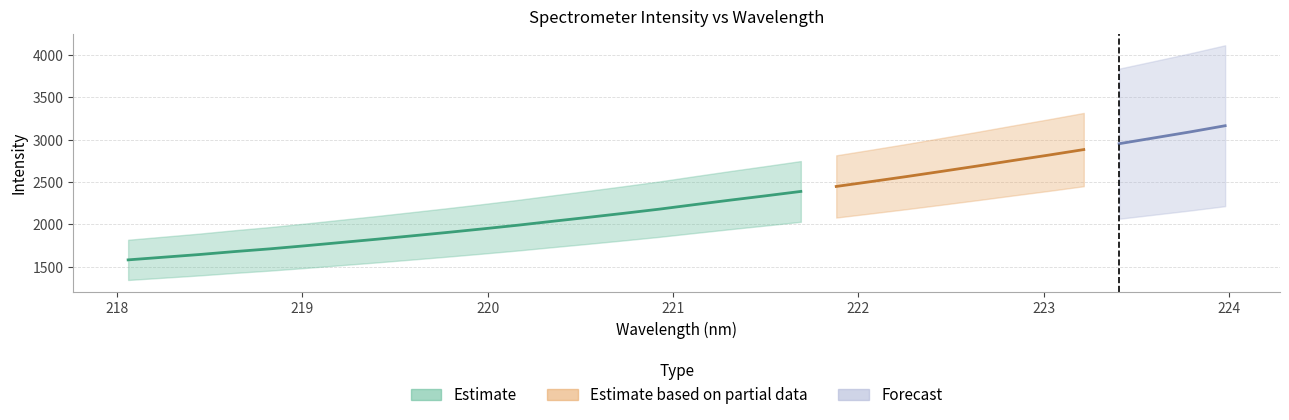

Reading left to right, what are all the values shown in this chart?

218.0596=1581.6	218.2508=1613.0	218.442=1644.3	218.6332=1679.3	218.8244=1711.6	219.0156=1748.1	219.2067=1786.4	219.3979=1824.5	219.589=1864.4	219.7801=1904.9	219.9712=1947.0	220.1623=1990.7	220.3533=2037.7	220.5444=2083.9	220.7354=2131.3	220.9264=2180.2	221.1174=2233.9	221.3083=2286.5	221.4993=2337.4	221.6902=2389.5	221.8812=2448.2	222.0721=2506.4	222.263=2565.7	222.4538=2627.3	222.6447=2690.0	222.8355=2754.5	223.0264=2817.8	223.2172=2883.5	223.408=2952.8	223.5987=3021.9	223.7895=3091.3	223.9802=3165.0